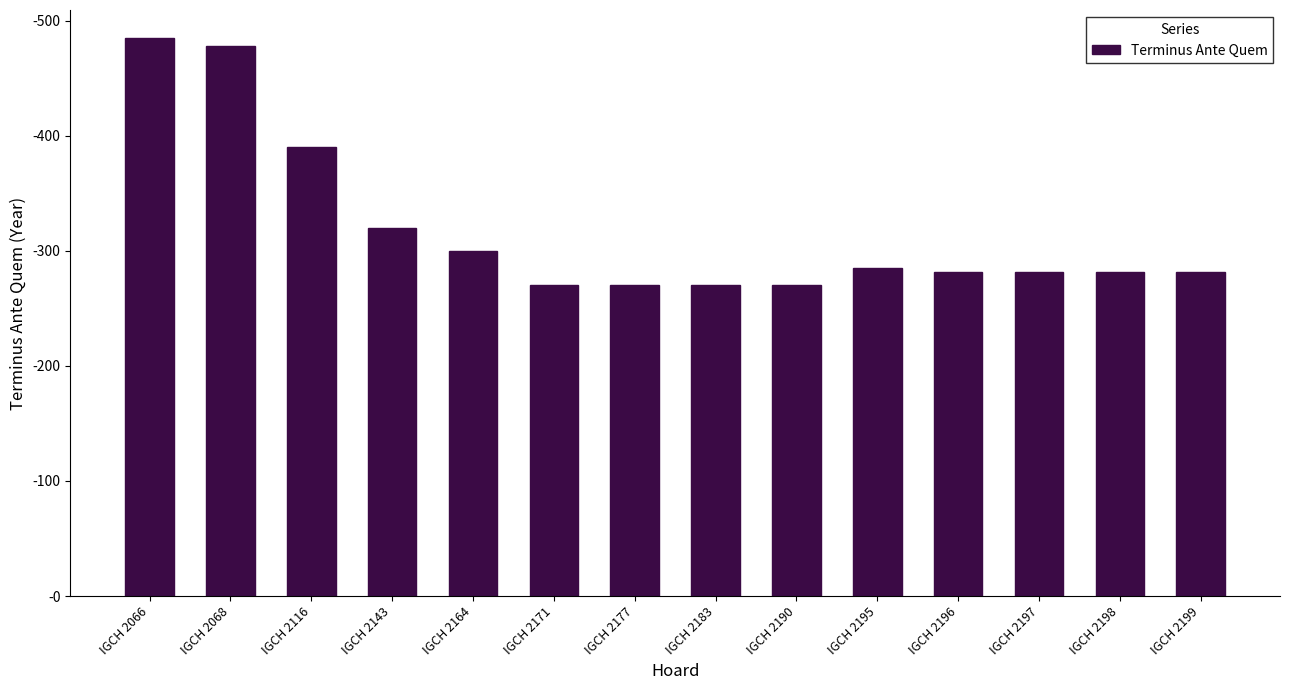

Which has a higher value, IGCH 2199 or IGCH 2066?

IGCH 2066